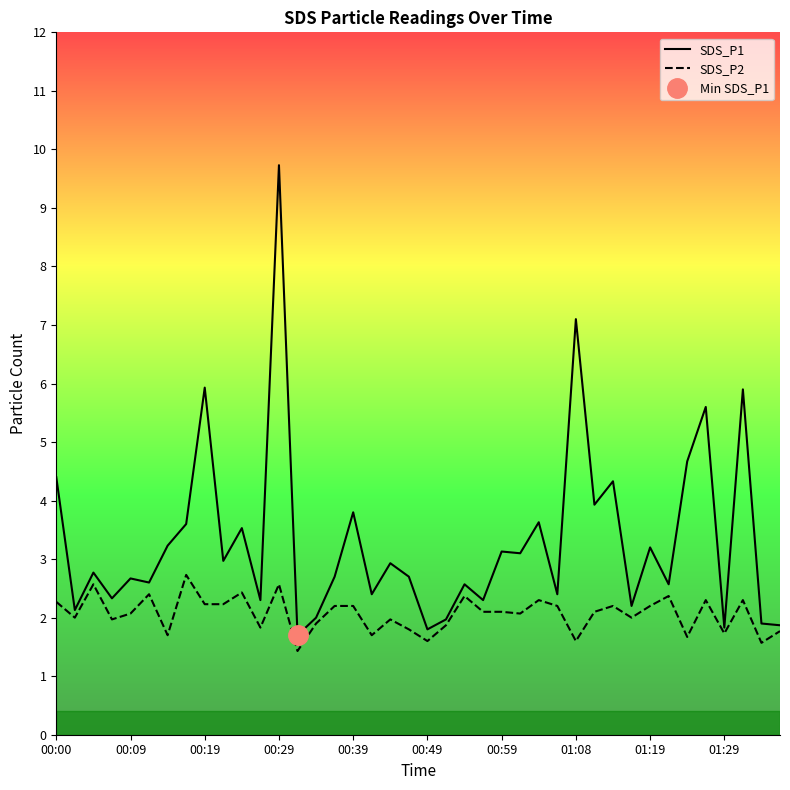

What value does the SDS_P1 series have at 01:29?

1.8